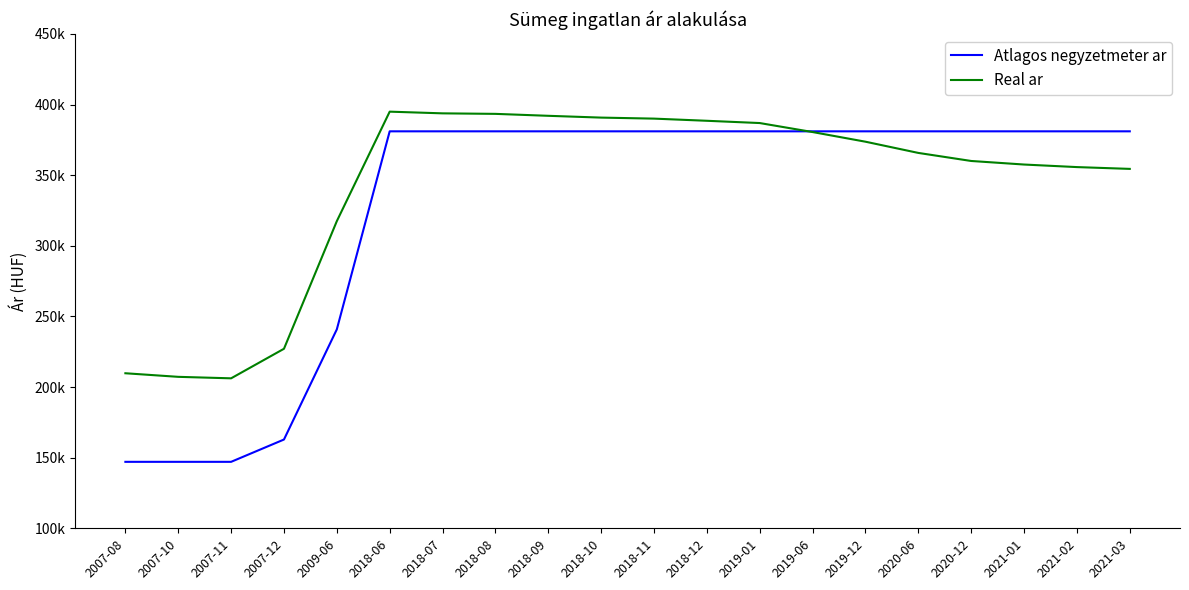

What is the label of the 13th point from the left?

2019-01